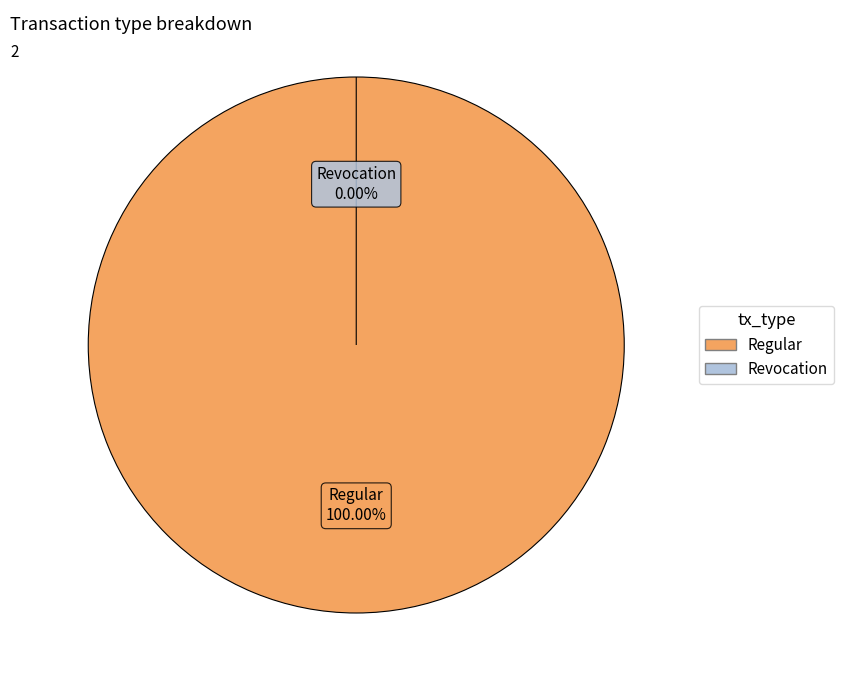

The Regular slice represents 100% of the pie. True or false?

True